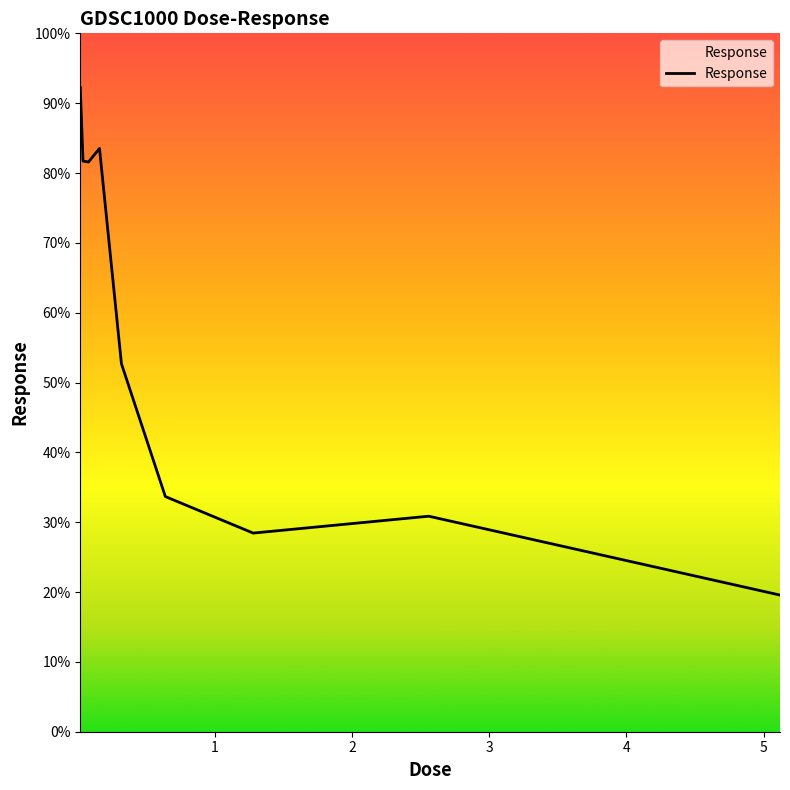

What is the maximum value shown in the chart?

92.3